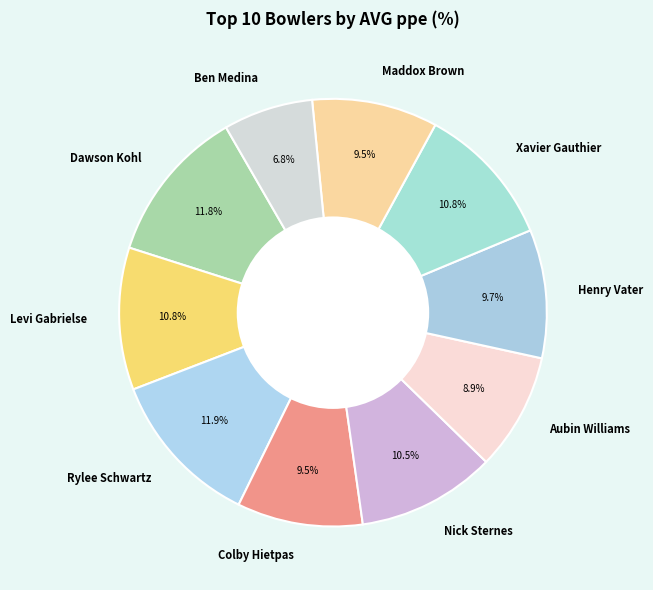

The Dawson Kohl slice represents 12% of the pie. True or false?

True